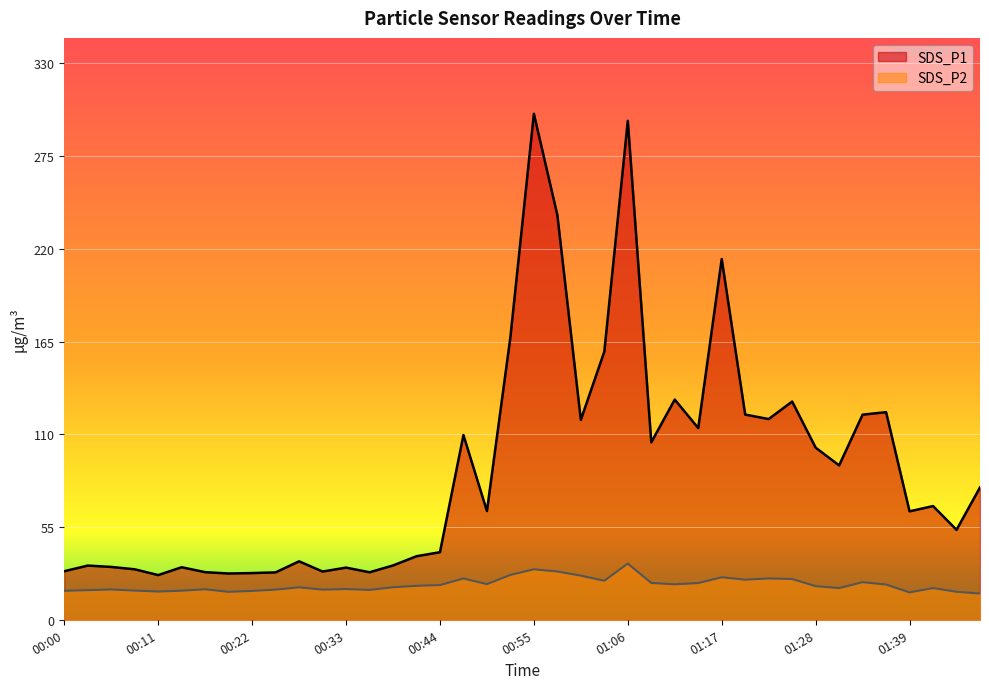

Which series has the widest spread of values?

SDS_P1